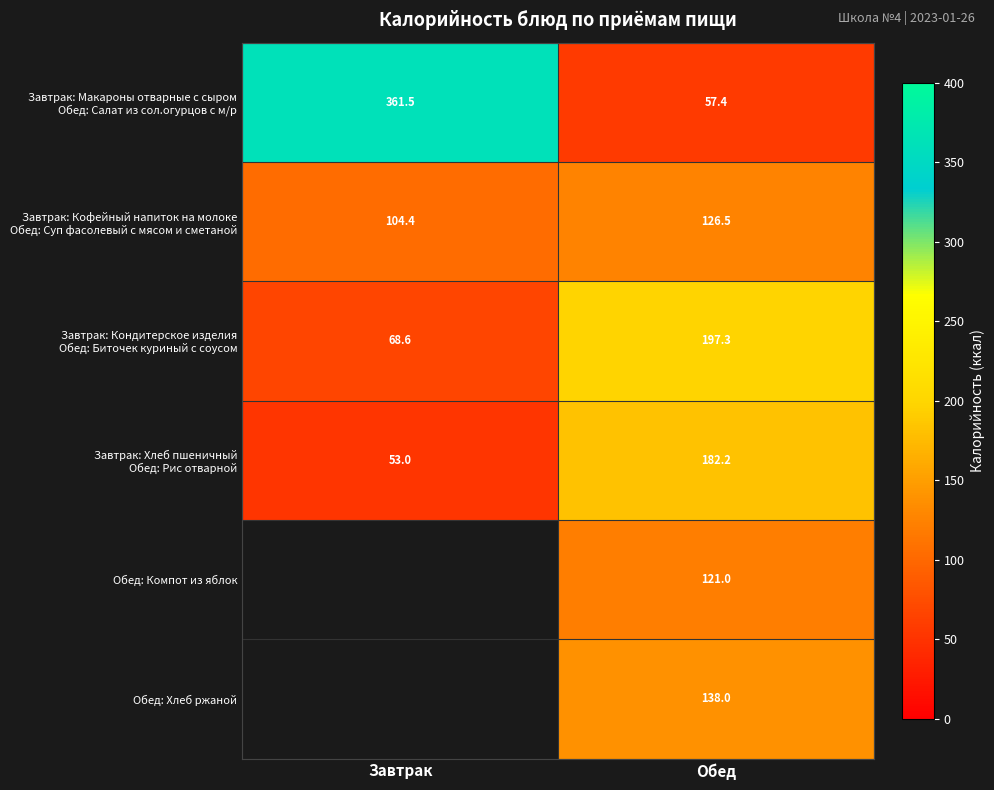

Count the number of categories in the chart.

2